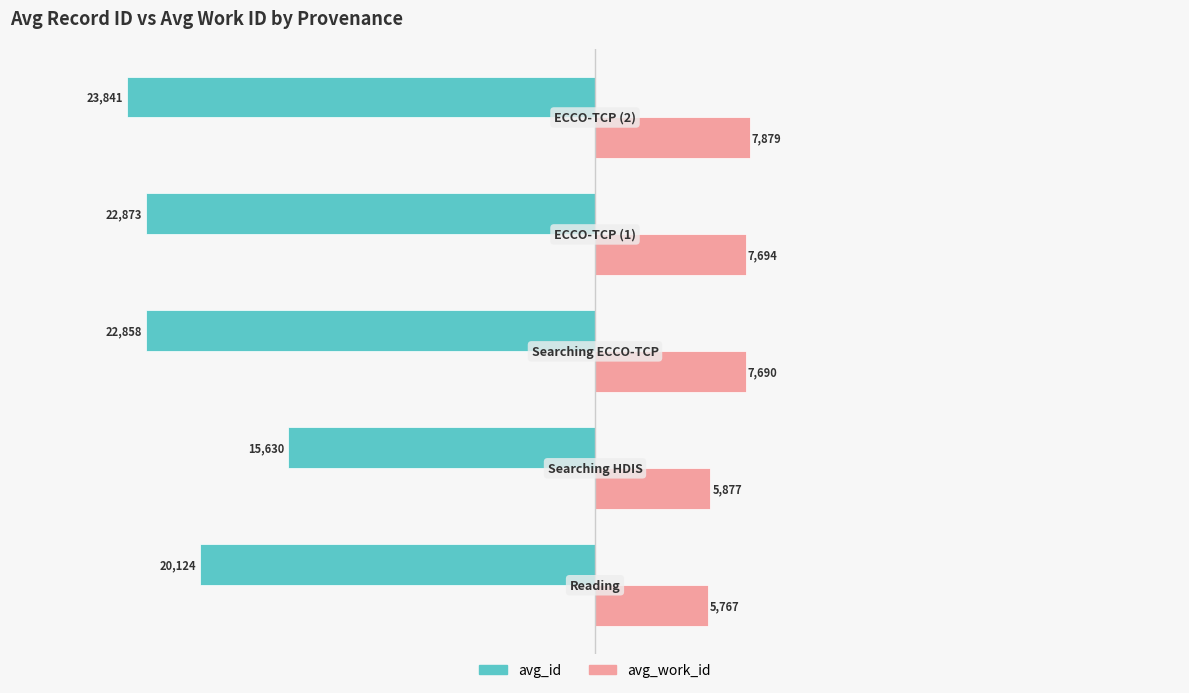

Which series has the largest range (max minus min)?

avg_id